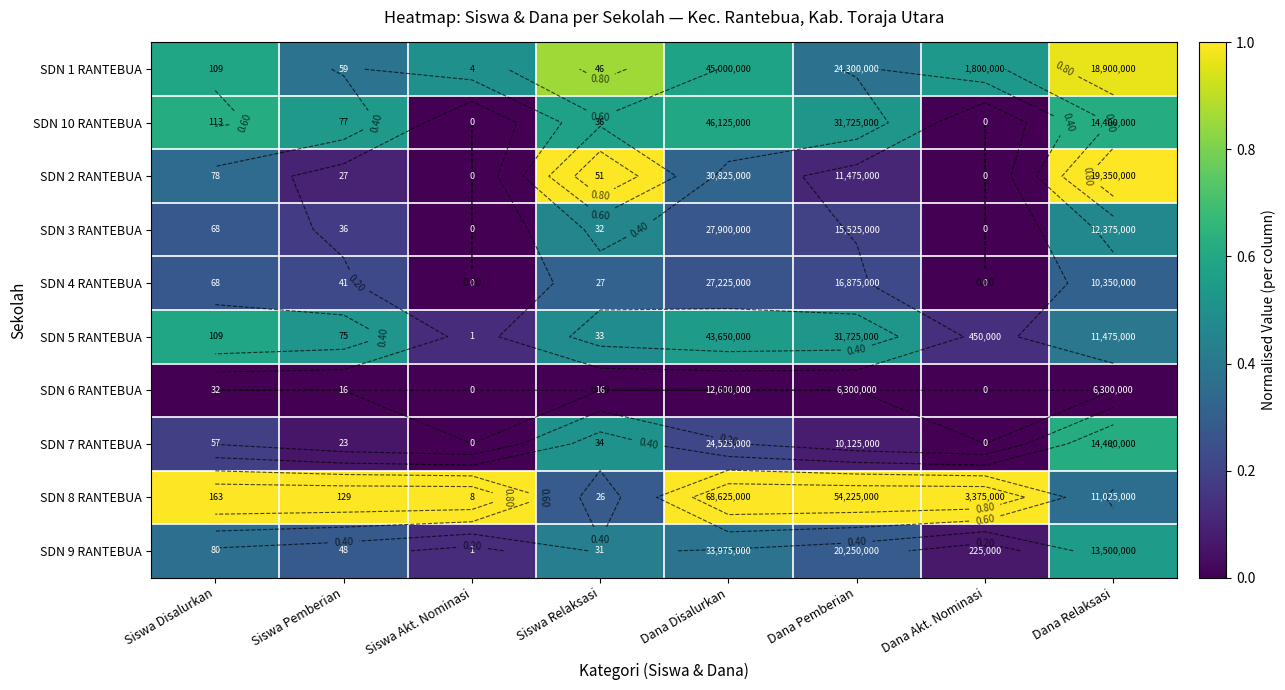

At Dana Akt. Nominasi, list the series in order from smallest to largest.

SDN 10 RANTEBUA, SDN 2 RANTEBUA, SDN 3 RANTEBUA, SDN 4 RANTEBUA, SDN 6 RANTEBUA, SDN 7 RANTEBUA, SDN 9 RANTEBUA, SDN 5 RANTEBUA, SDN 1 RANTEBUA, SDN 8 RANTEBUA